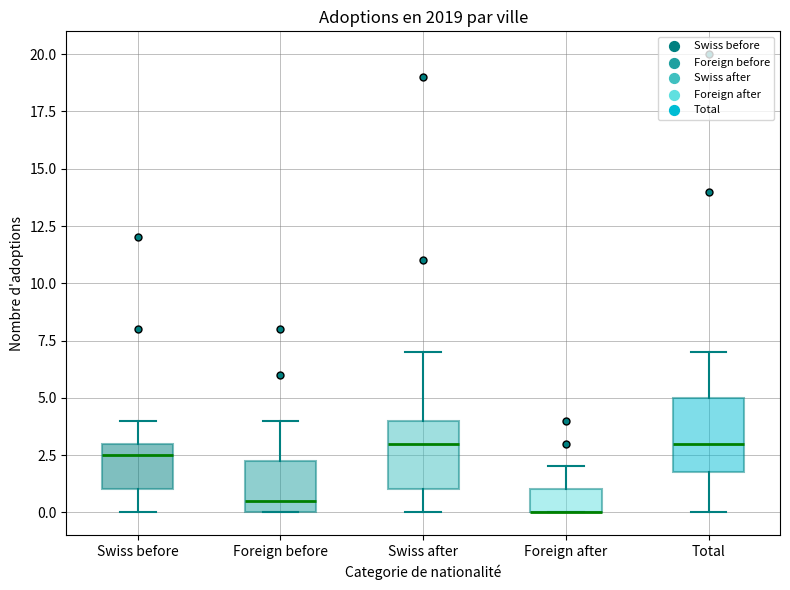

Where does the upper whisker of the box for Foreign before end on the y-axis? The values are not printed on the chart, so give them approximately, as read against the axis.

4.0